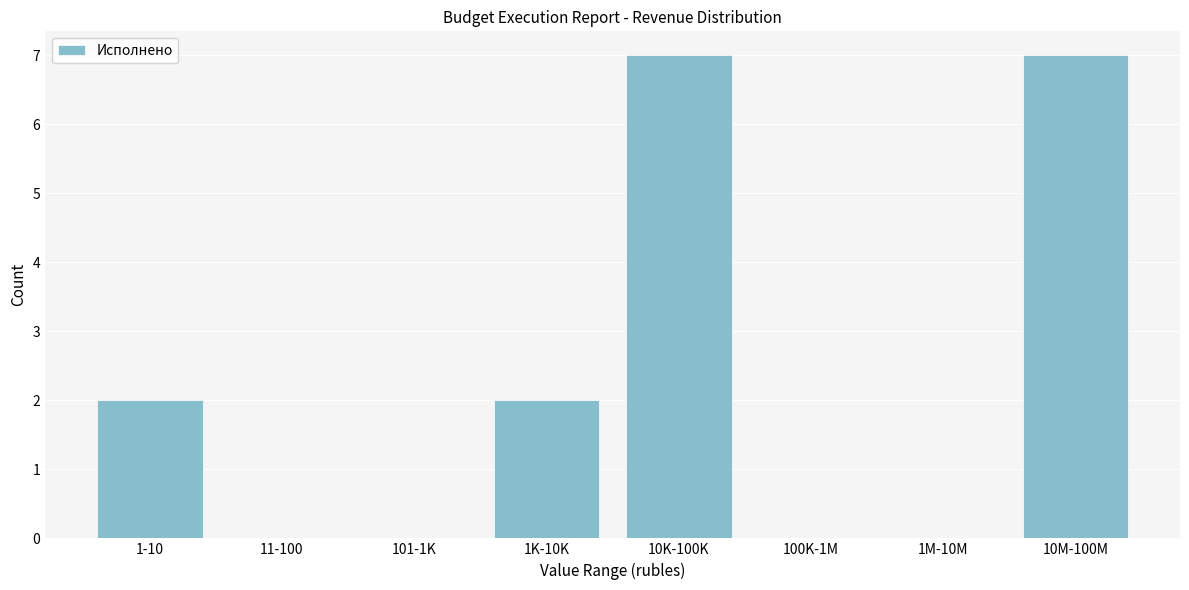

Reading right to left, transcribe all the data shown in this chart.

10M-100M=7	1M-10M=0	100K-1M=0	10K-100K=7	1K-10K=2	101-1K=0	11-100=0	1-10=2